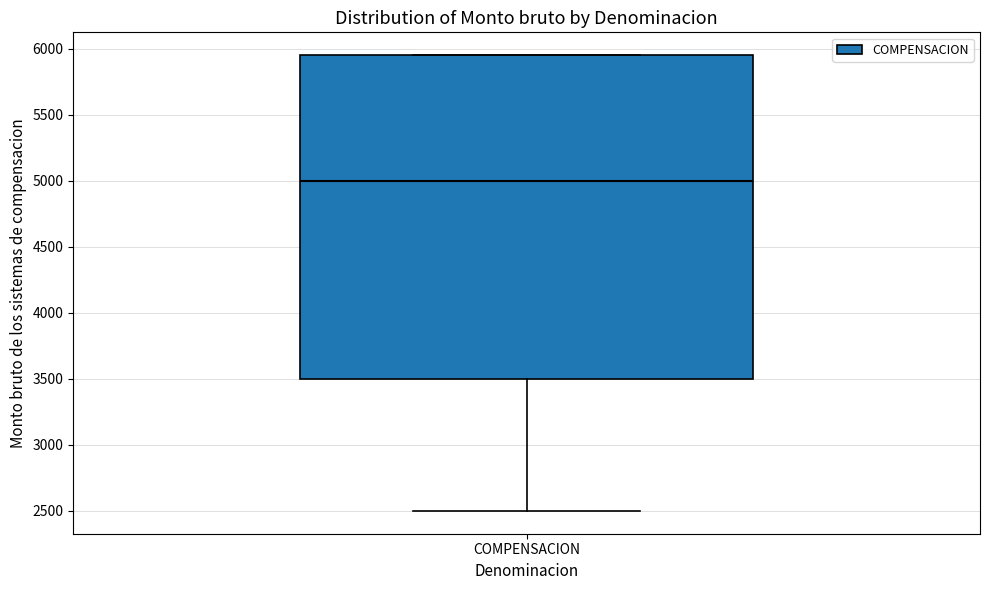

Transcribe this box plot: give where the median line is, the range the box spans, and where the two whiskers end, as read against the y-axis. The values are not printed on the chart, so give them approximately, as read against the axis.

median 5000, box 3500 to 5950, whiskers 2500 to 5950